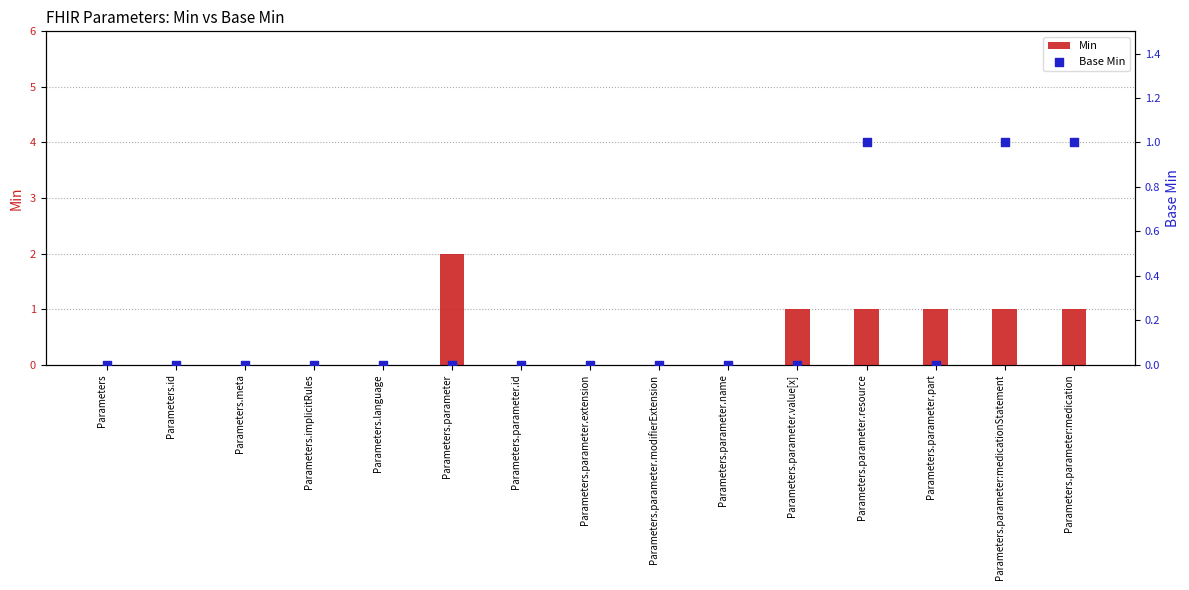

At which category is the sum across all series the highest?

Parameters.parameter